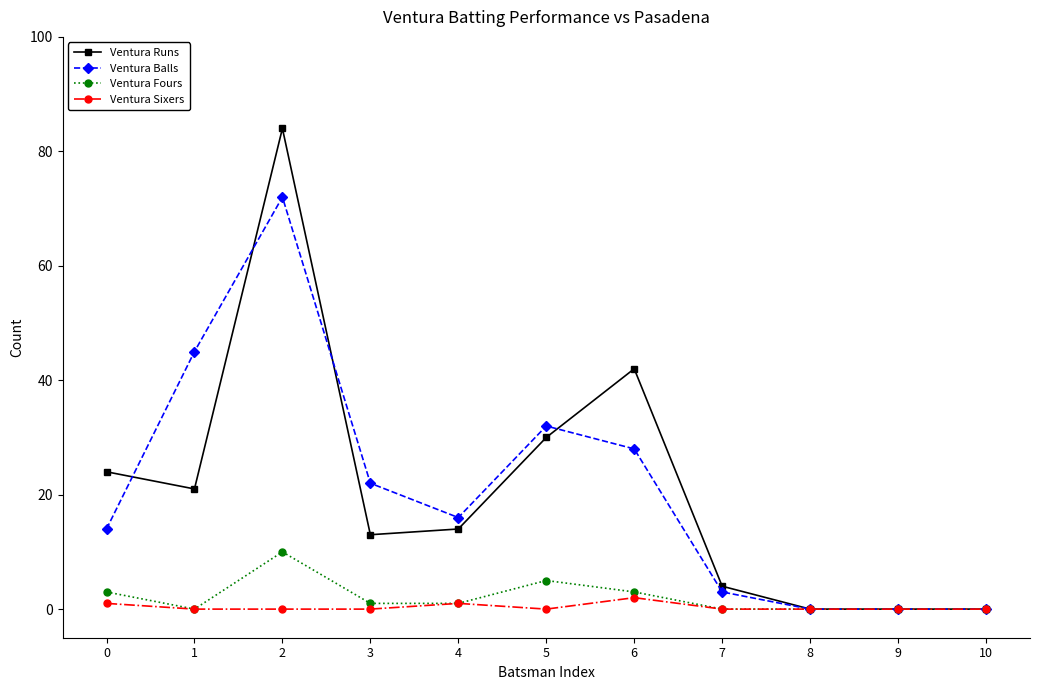

The value of Ventura Balls at 8 is 37. True or false?

False